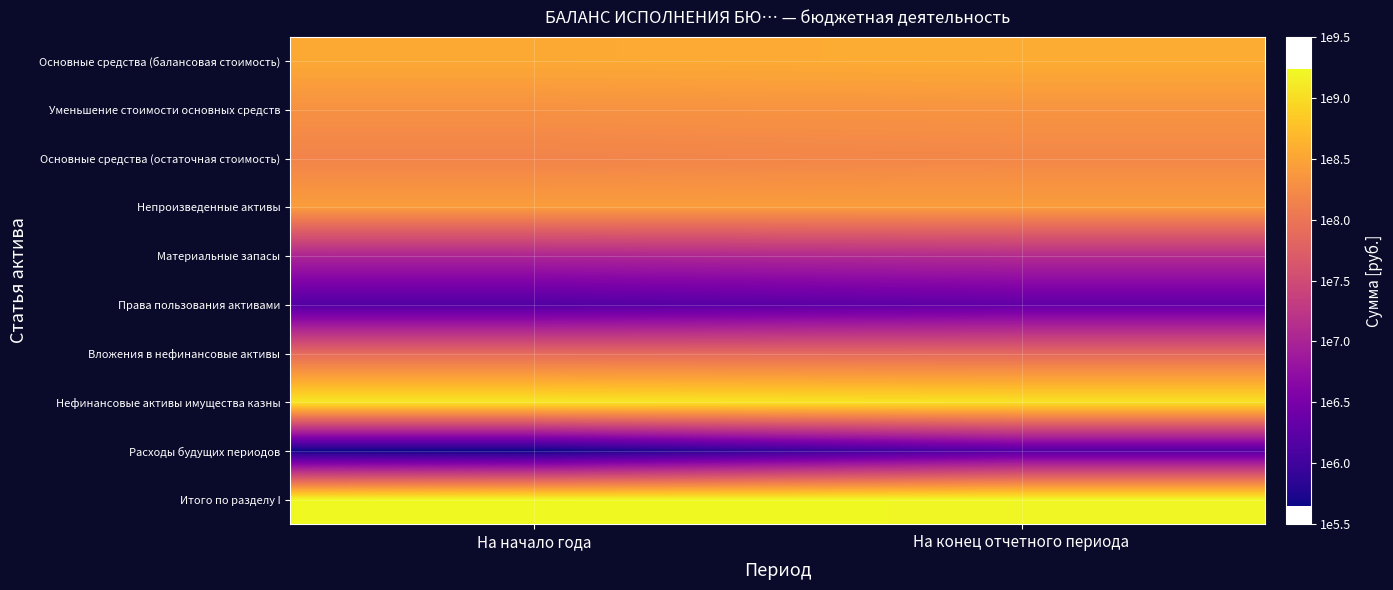

Reading left to right, extract all data points from this chart.

Основные средства (балансовая стоимость): На начало года=8.5	На конец отчетного периода=8.6
Уменьшение стоимости основных средств: На начало года=8.3	На конец отчетного периода=8.3
Основные средства (остаточная стоимость): На начало года=8.2	На конец отчетного периода=8.2
Непроизведенные активы: На начало года=8.4	На конец отчетного периода=8.4
Материальные запасы: На начало года=7.0	На конец отчетного периода=7.1
Права пользования активами: На начало года=6.2	На конец отчетного периода=6.3
Вложения в нефинансовые активы: На начало года=7.9	На конец отчетного периода=7.9
Нефинансовые активы имущества казны: На начало года=9.1	На конец отчетного периода=9.1
Расходы будущих периодов: На начало года=5.7	На конец отчетного периода=6.2
Итого по разделу I: На начало года=9.2	На конец отчетного периода=9.2